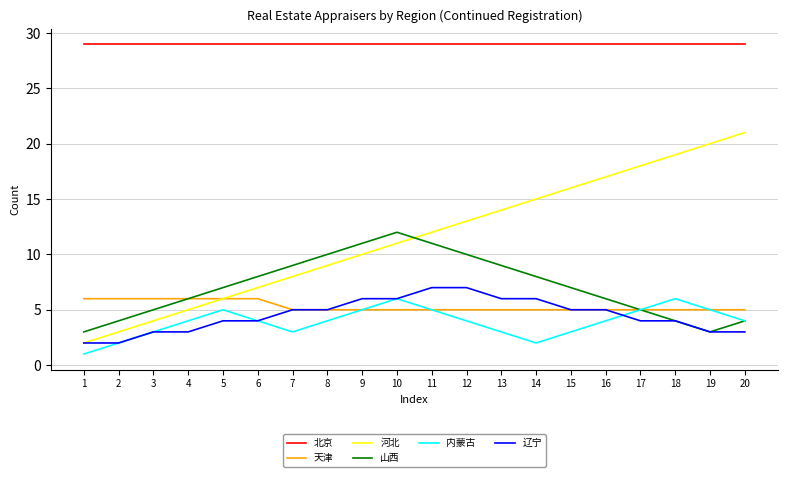

True or false: 北京 and 河北 cross at least once.

False